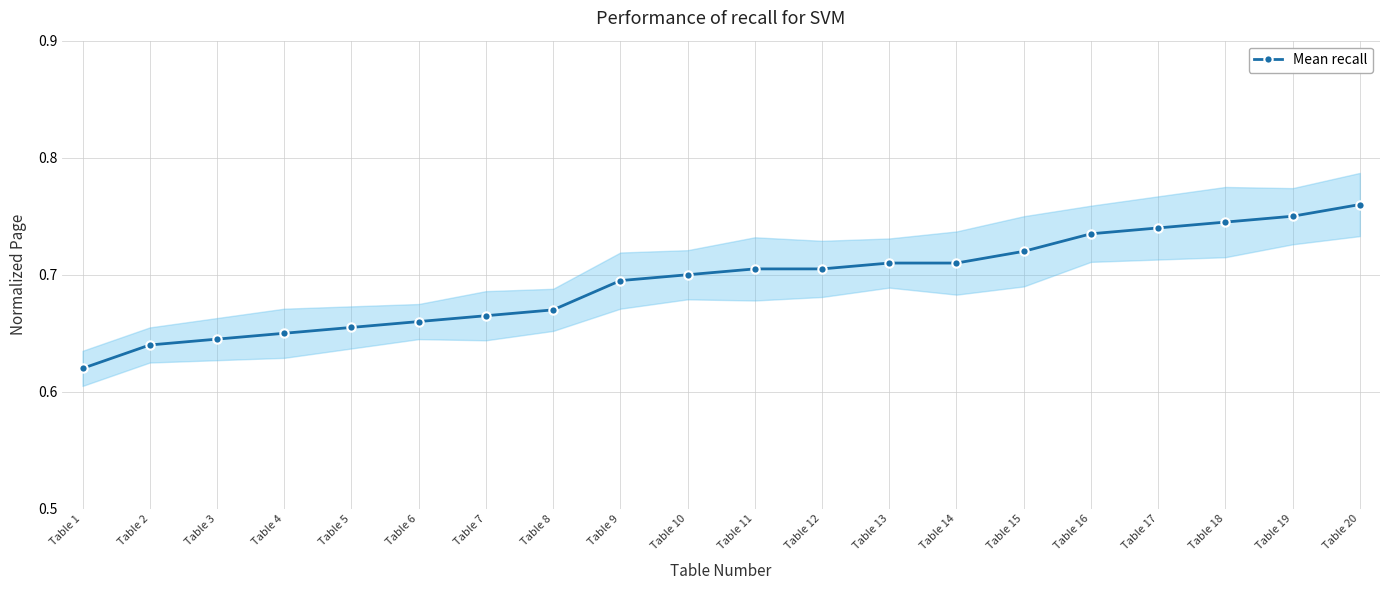

How many lines are shown in the chart?

1